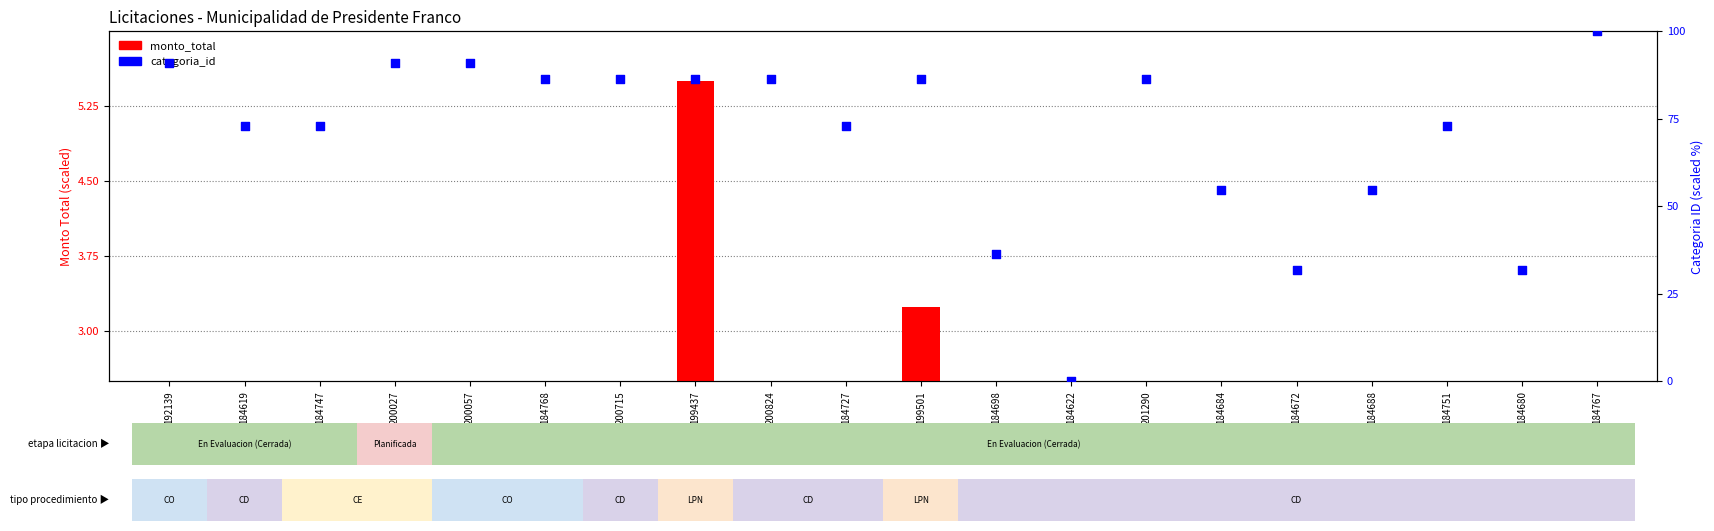

Is the value of monto_total at 192139 greater than the value of categoria_id at 184619?

No